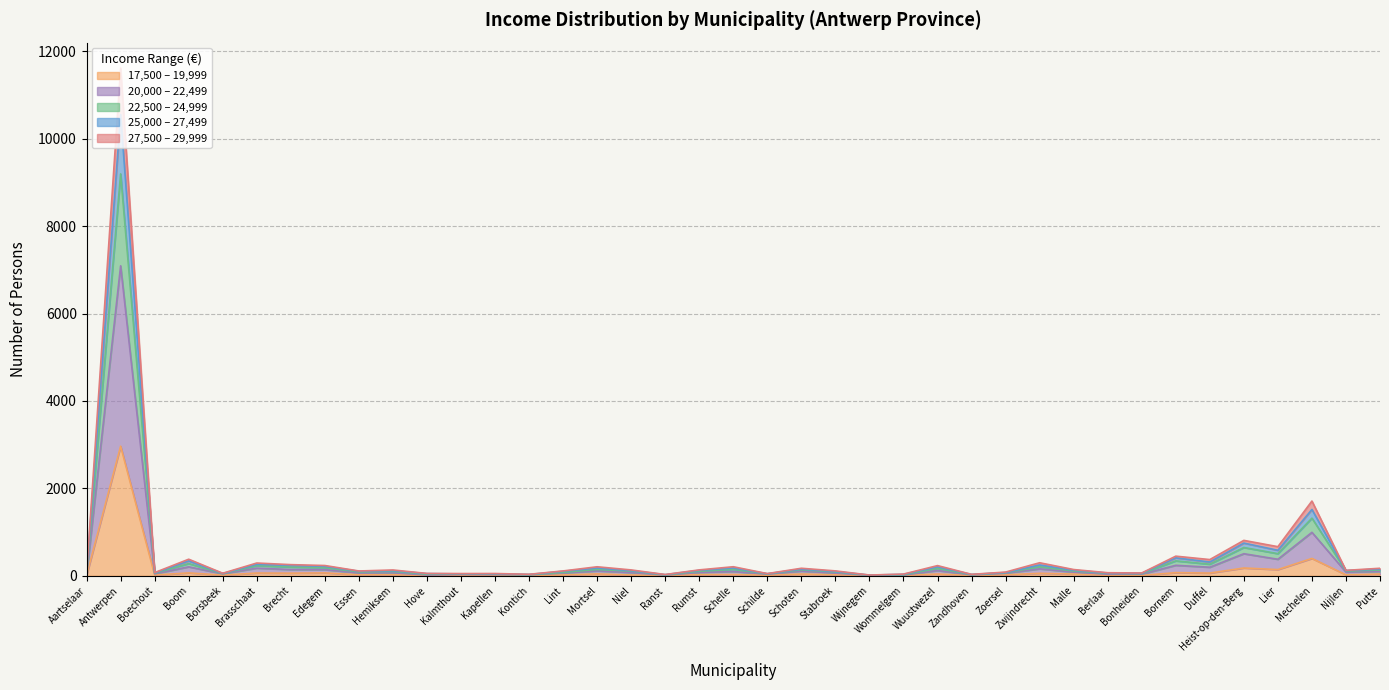

At which category is the sum across all series the highest?

Antwerpen